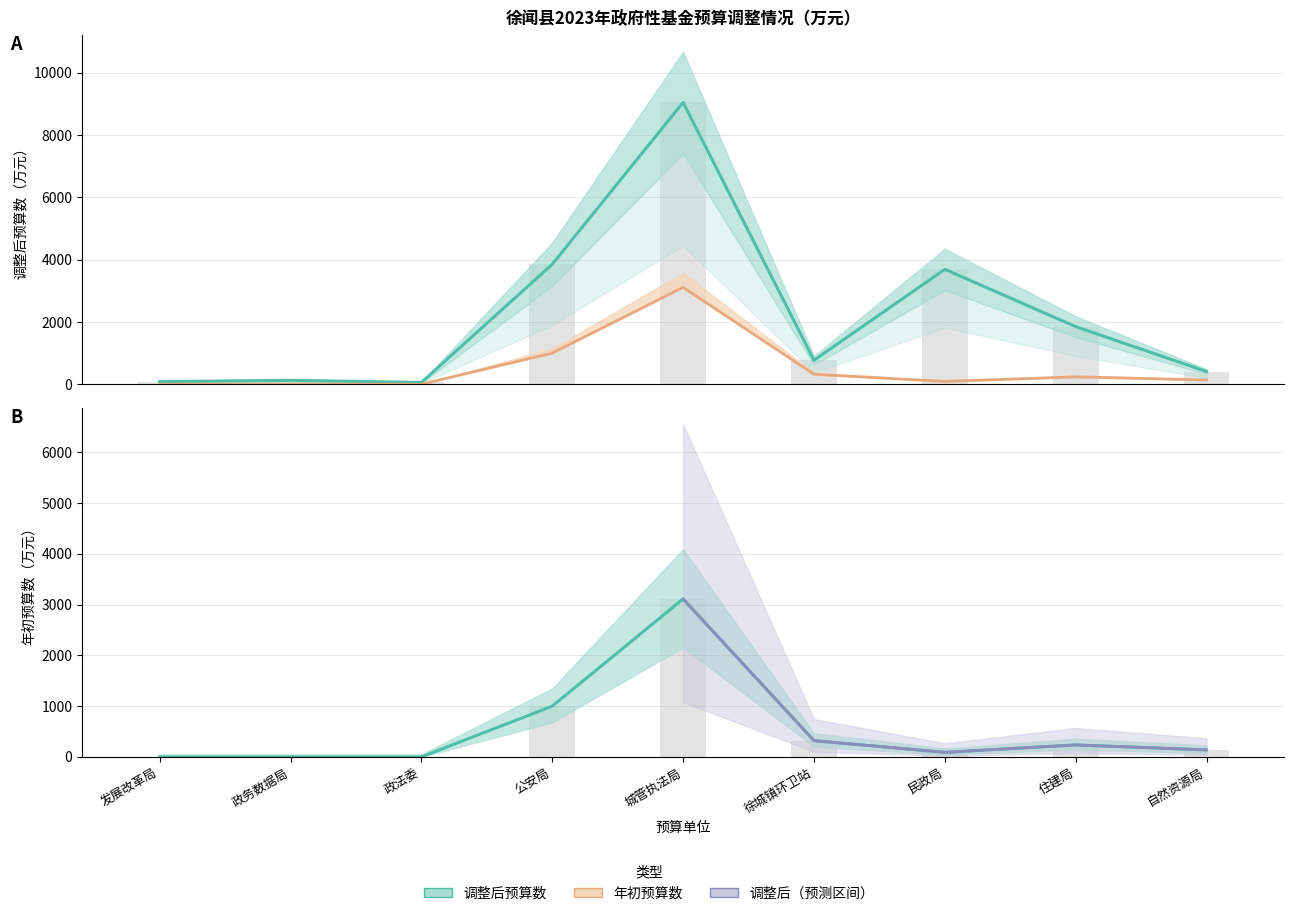

Which series has the largest total across all categories?

调整后预算数